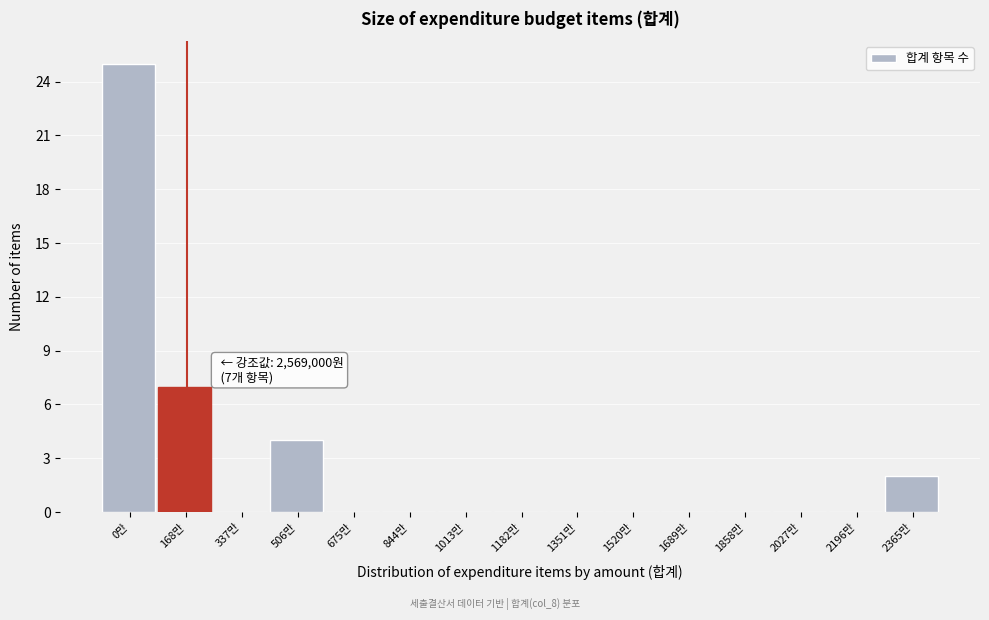

Reading left to right, list all the values displayed in this chart.

0만=25	168만=7	337만=0	506만=4	675만=0	844만=0	1013만=0	1182만=0	1351만=0	1520만=0	1689만=0	1858만=0	2027만=0	2196만=0	2365만=2